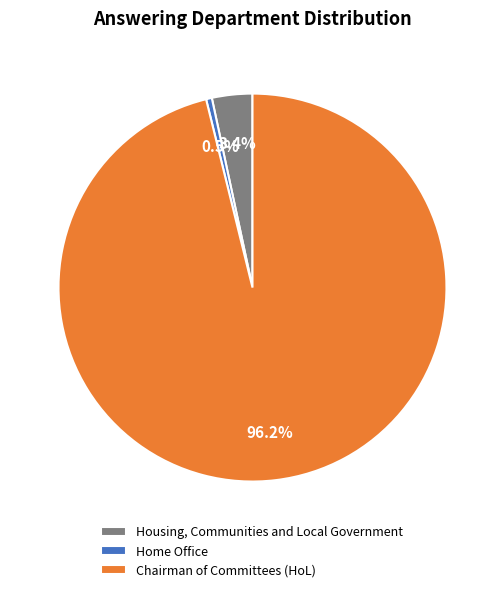

What percentage is the Housing, Communities and Local Government slice, to the nearest percent?

3%